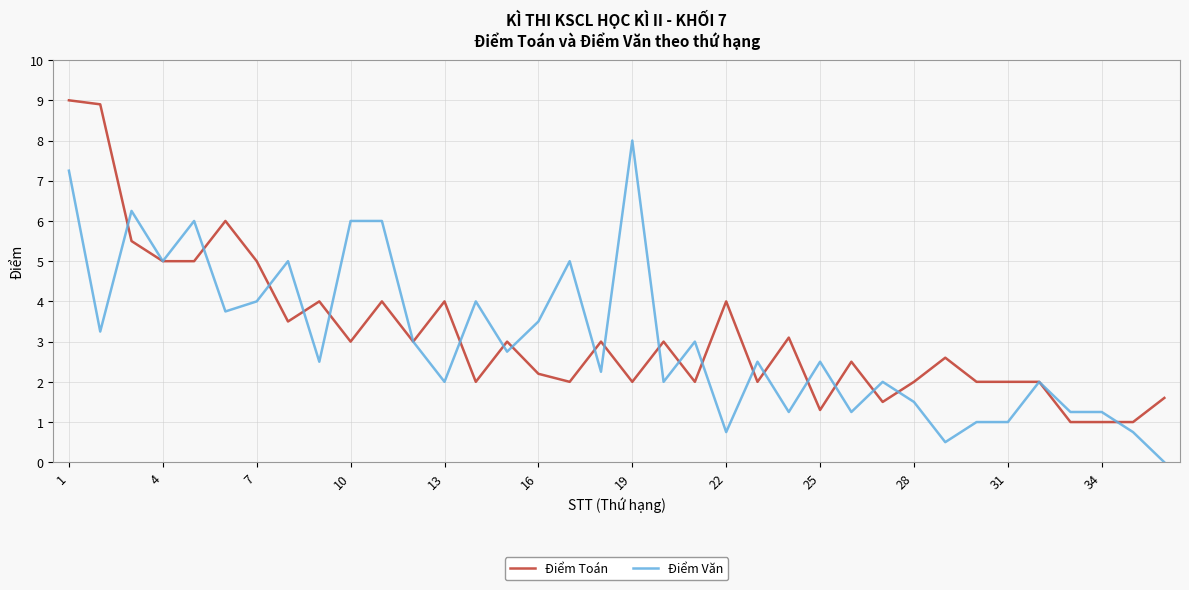

At how many categories does at least one series exceed 0?

36